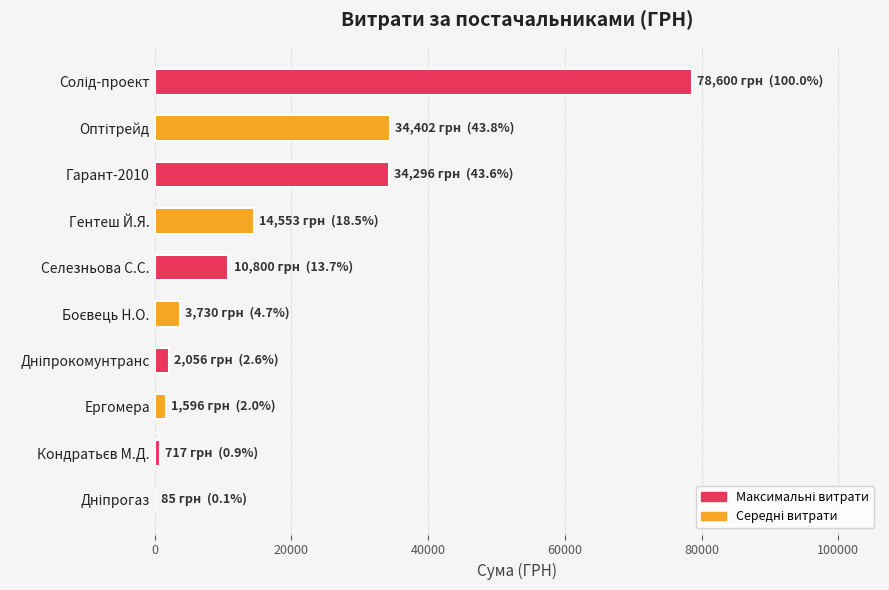

What is the sum of all values?

180835.2